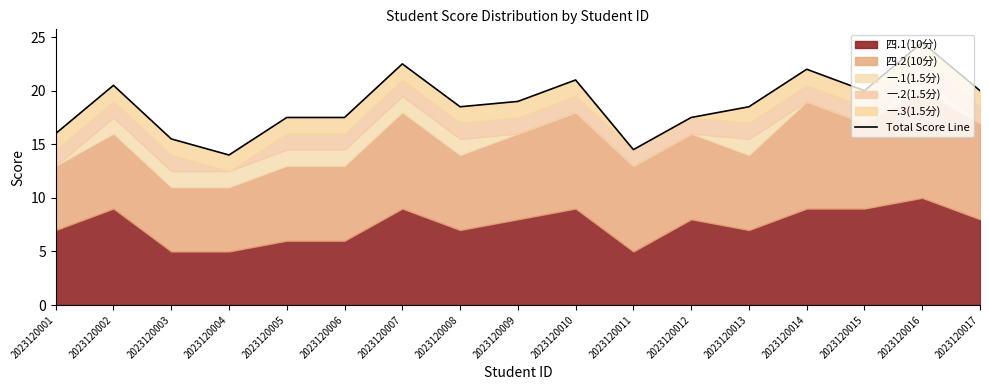

Where does the data first go above 18?

2023120002